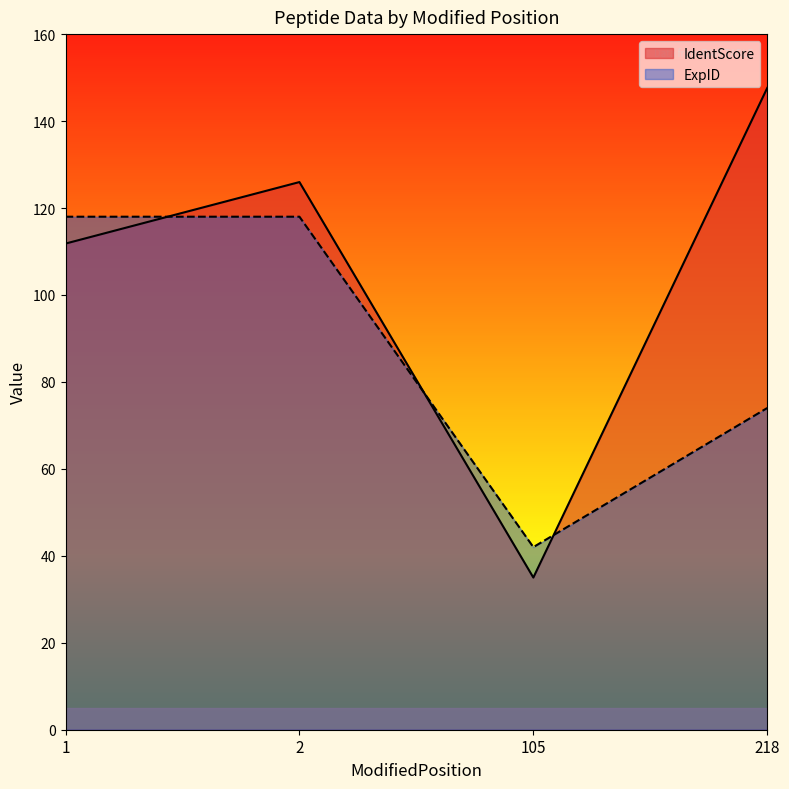

Where do IdentScore and ExpID first cross each other?

1 and 2